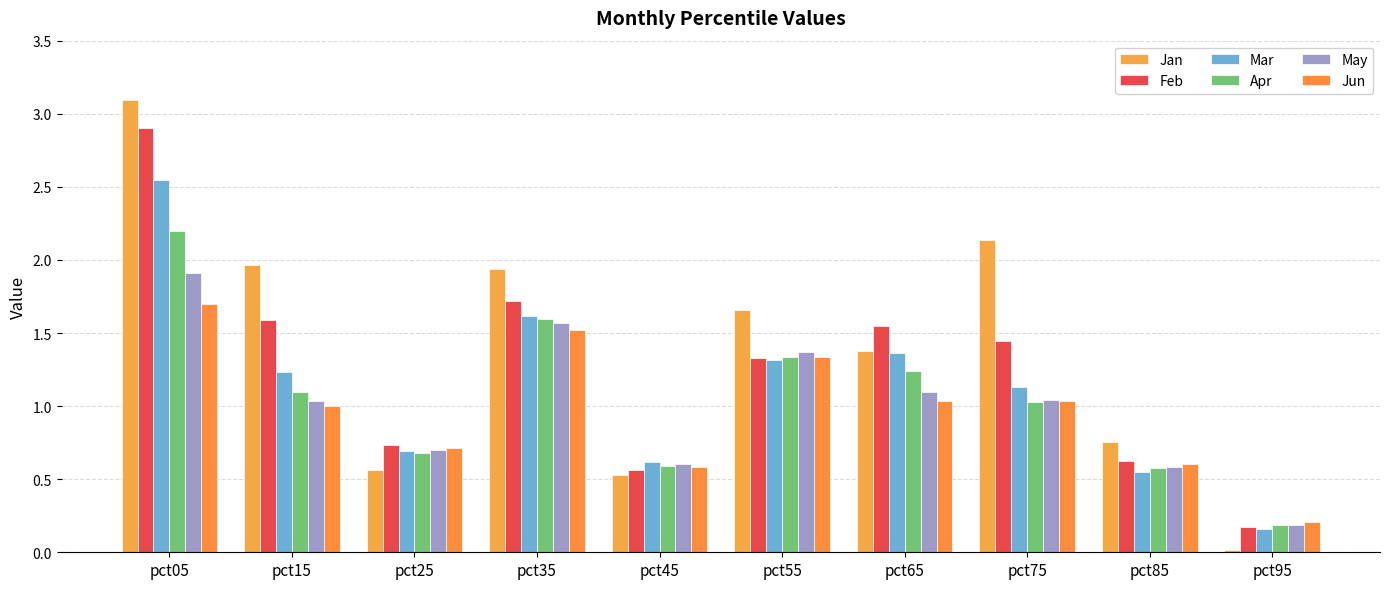

What is the value of the May bar at the 8th from the left?

1.0